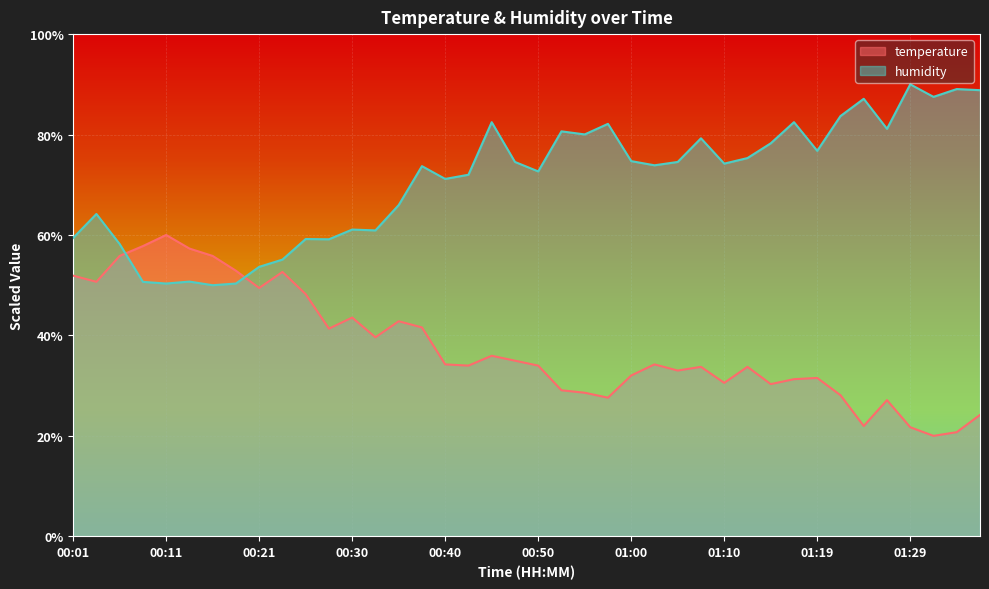

Count the number of data series in this chart.

2